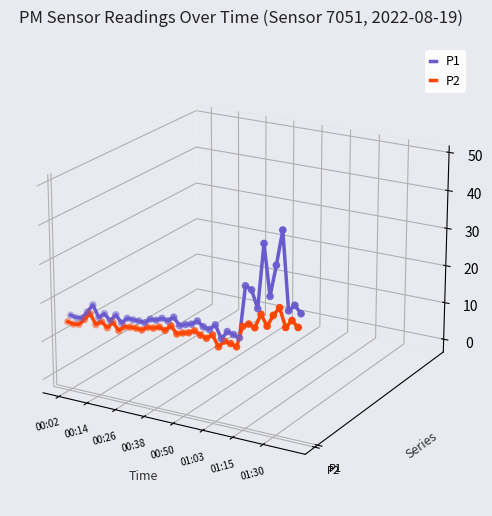

What are all the series names shown in the legend?

P1, P2